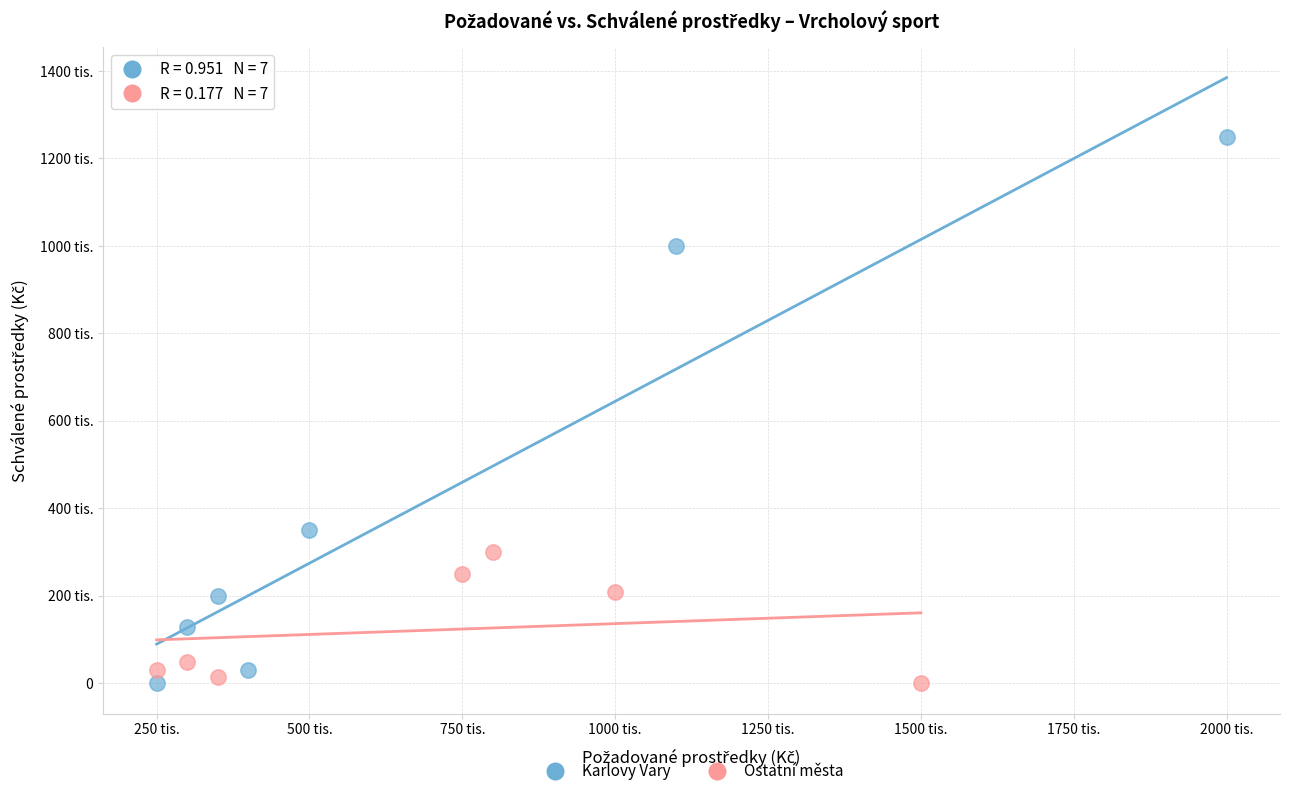

Which series has the widest spread of Y values?

Karlovy Vary